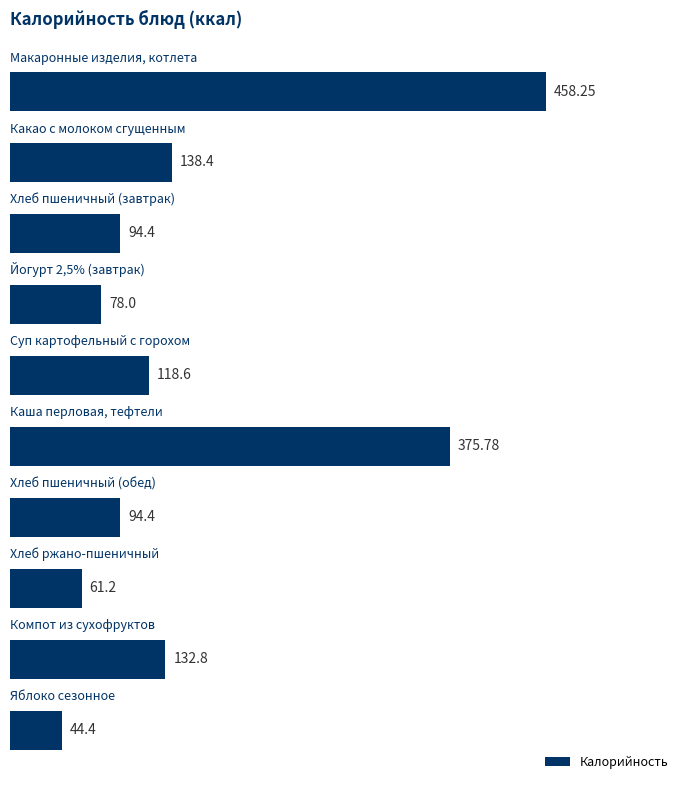

What is the sum of all values?

1596.2